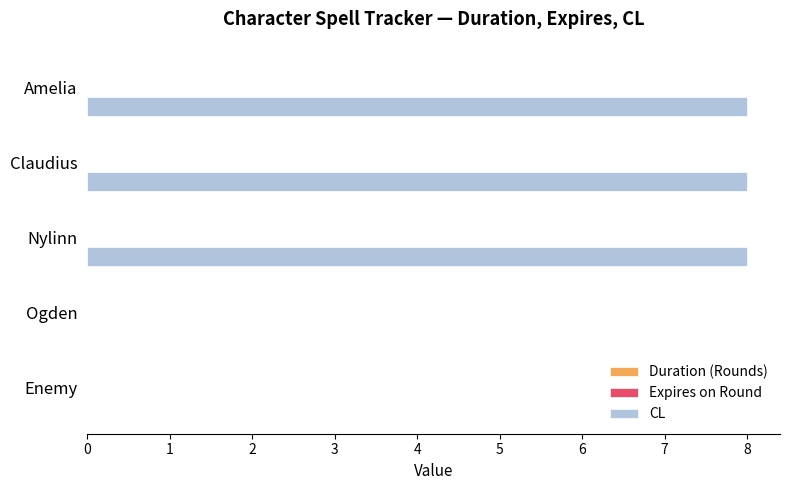

What is the greatest value displayed?

8